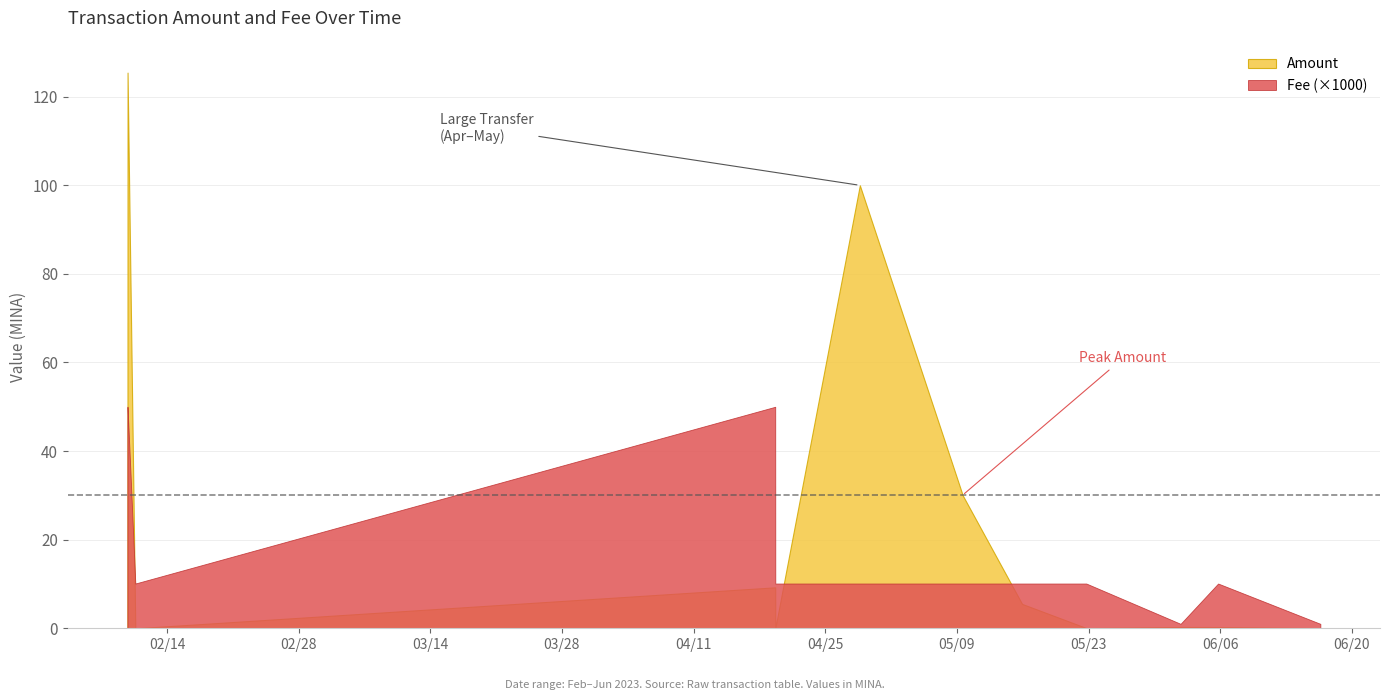

What is the average value of the Amount series?

21.0